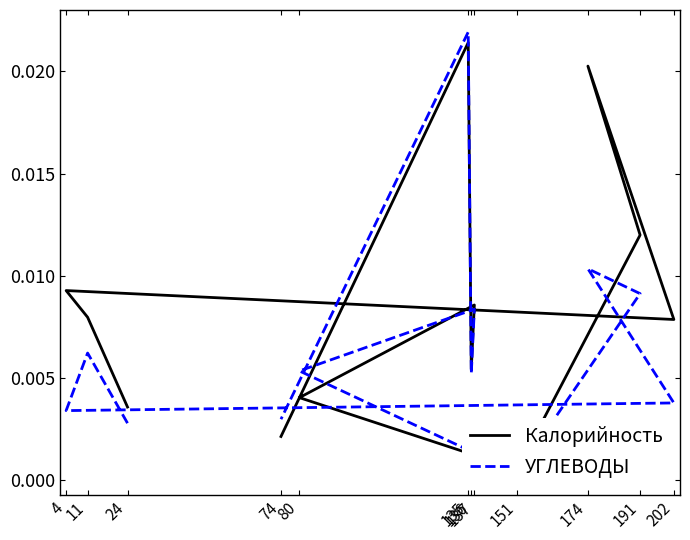

What are all the series names shown in the legend?

Калорийность, УГЛЕВОДЫ